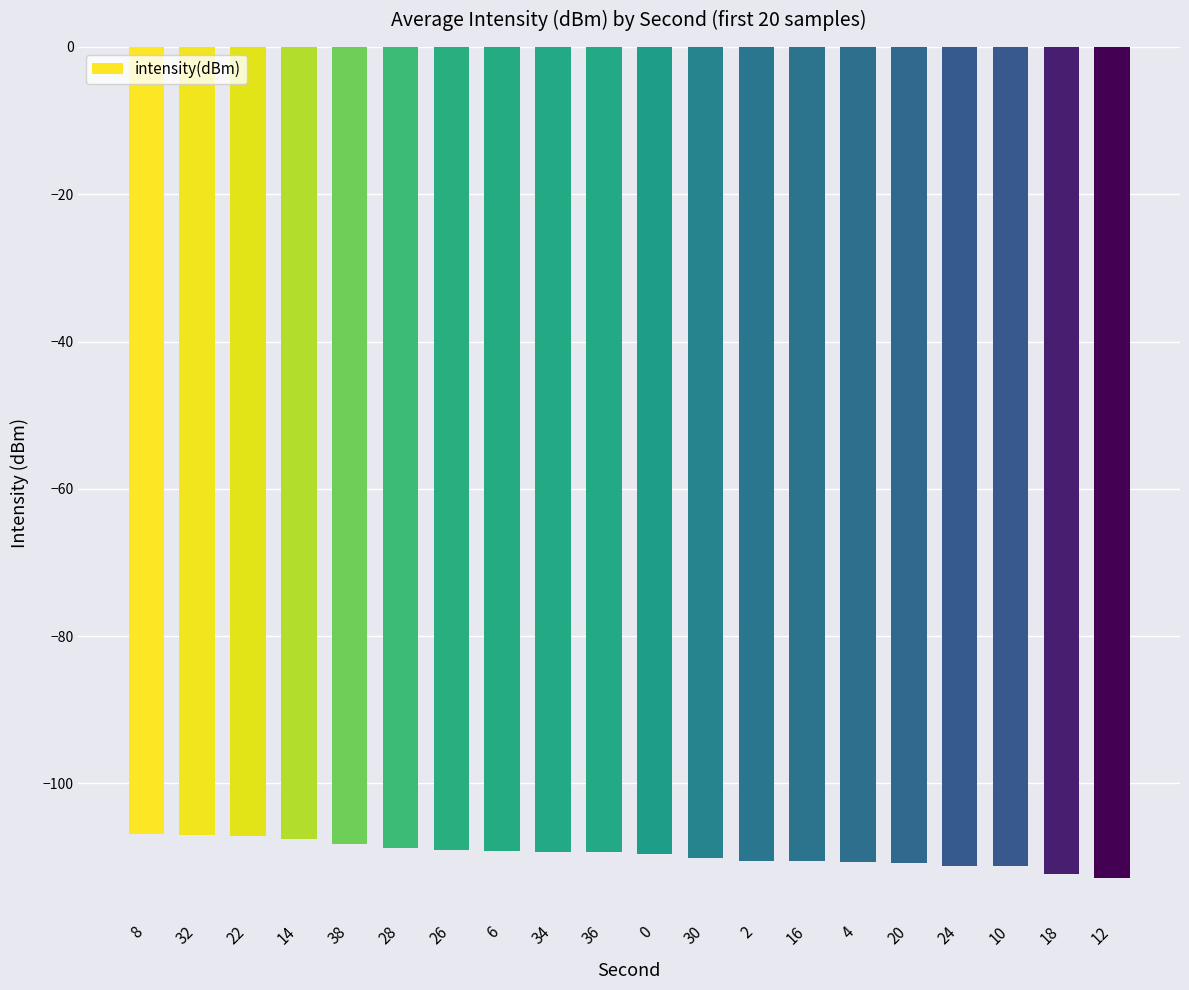

What is the value of the 9th bar from the left?

-109.2